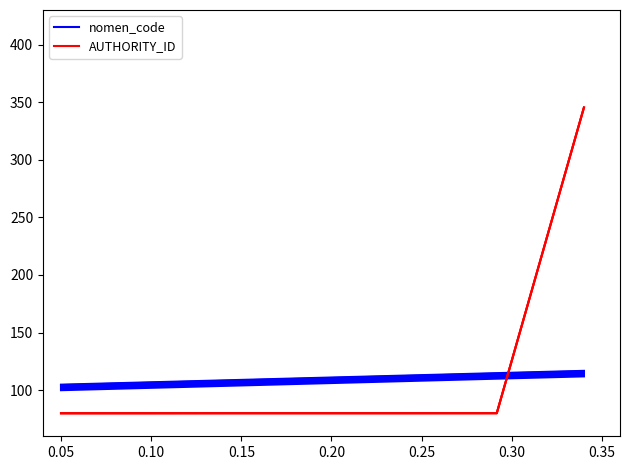

True or false: nomen_code and AUTHORITY_ID intersect in this chart.

True